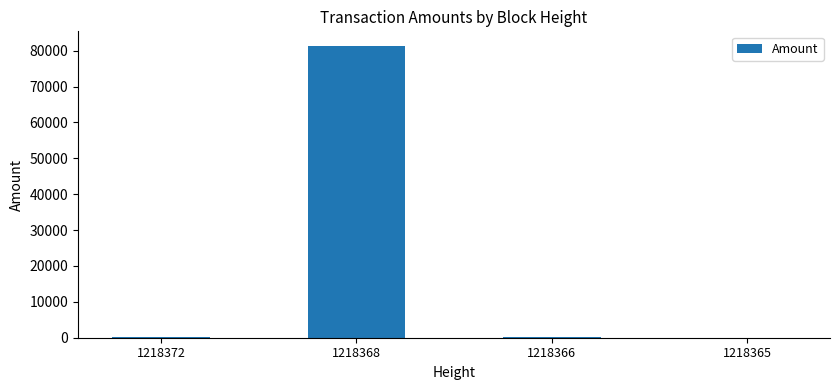

What is the difference between the values at 1218366 and 1218372?

100.0